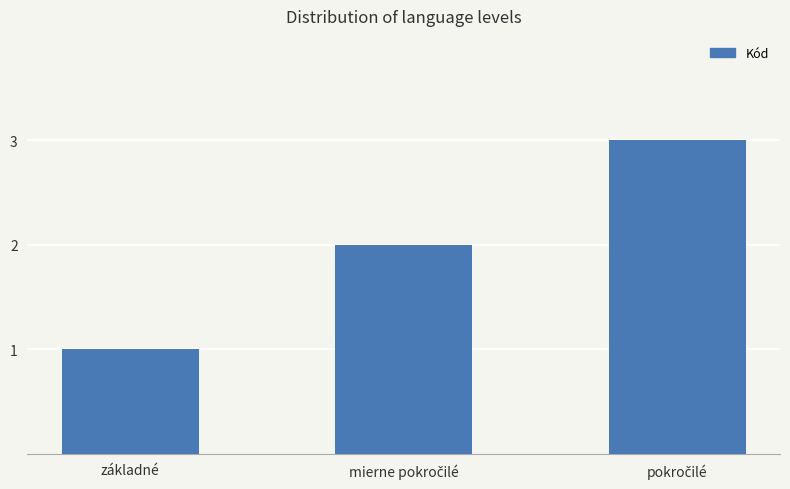

What is the value of the 3rd bar from the left?

3